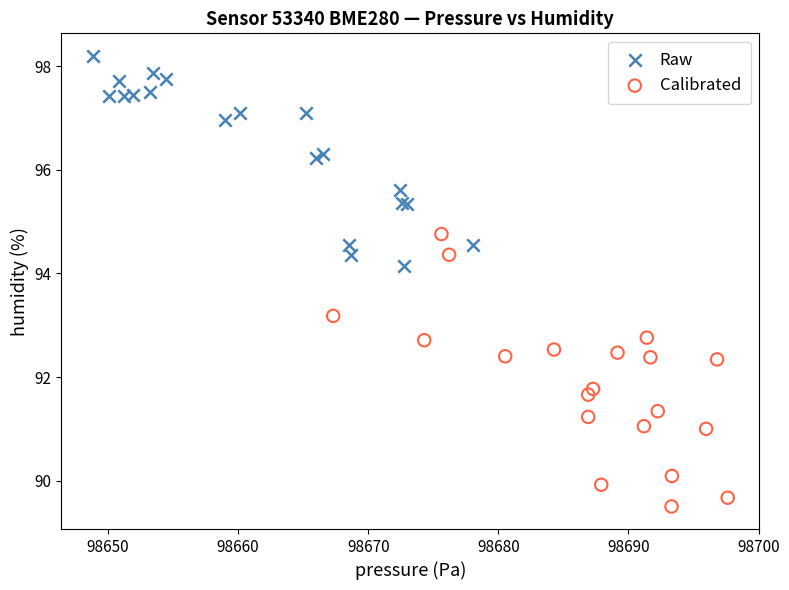

Which series contains the highest Y value?

Raw